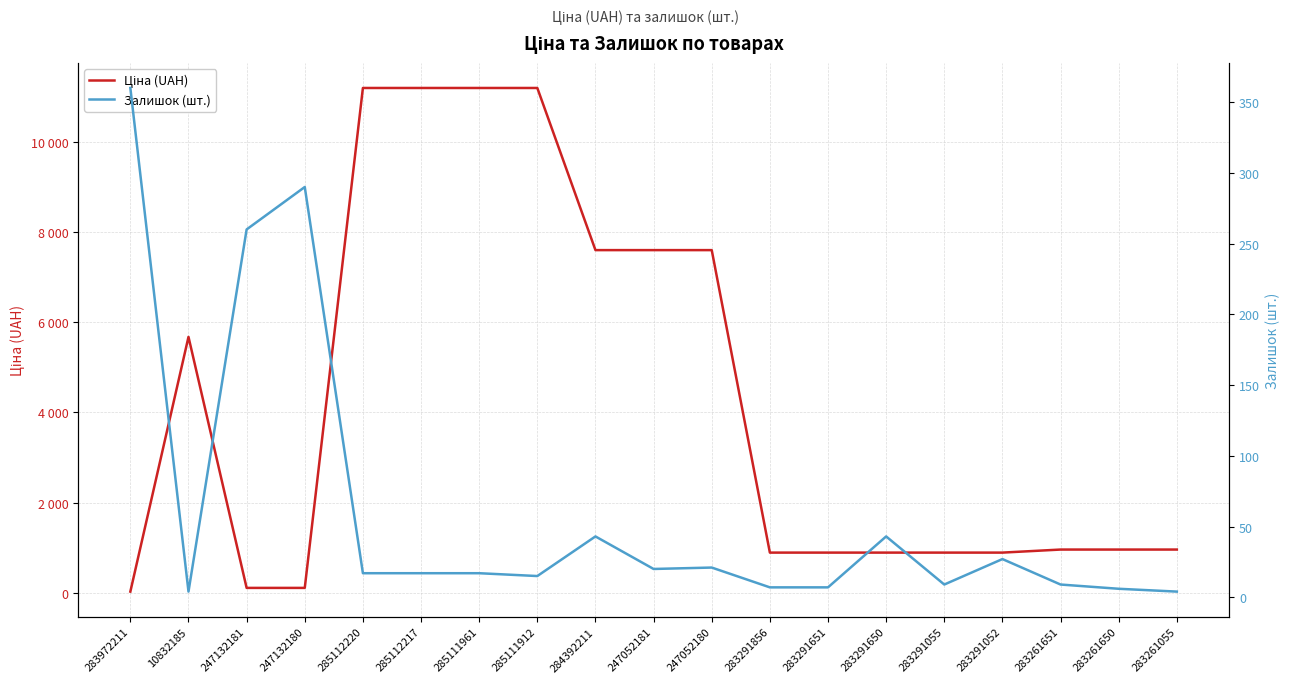

What is the label of the 14th point from the left?

283291650